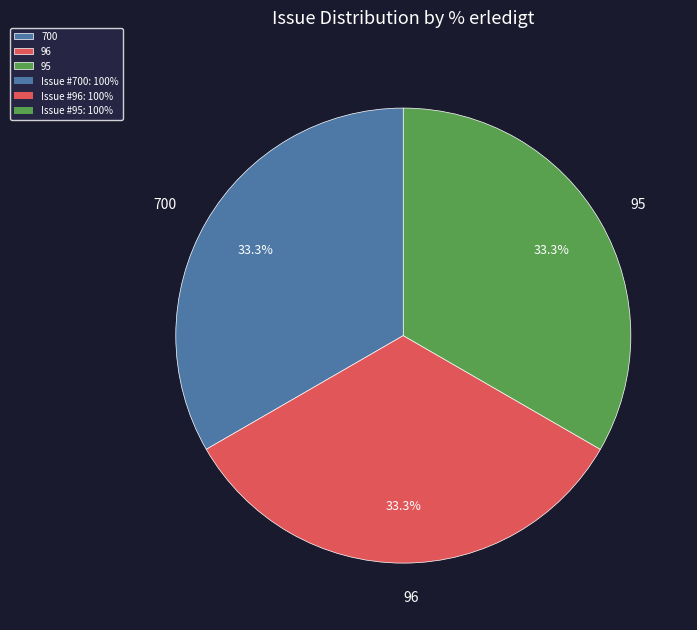

How many segments does this pie chart have?

3